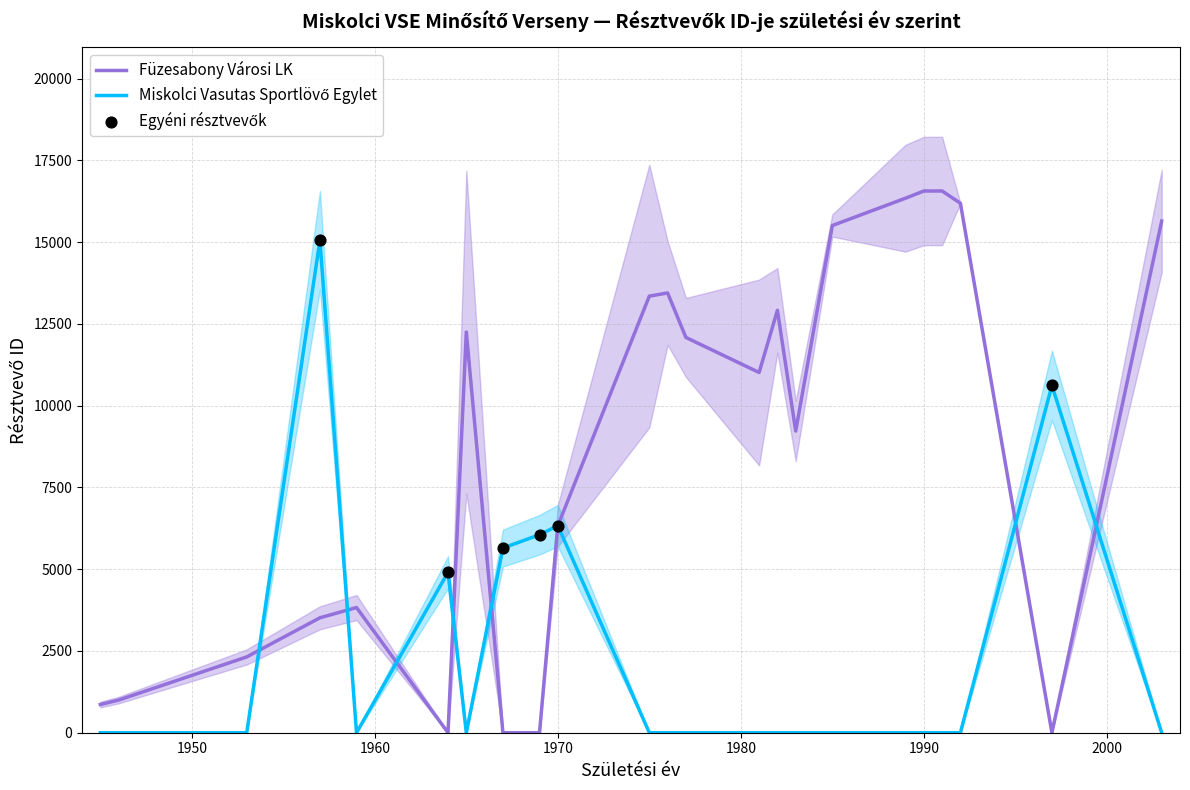

At how many categories does at least one series exceed 16474?

2